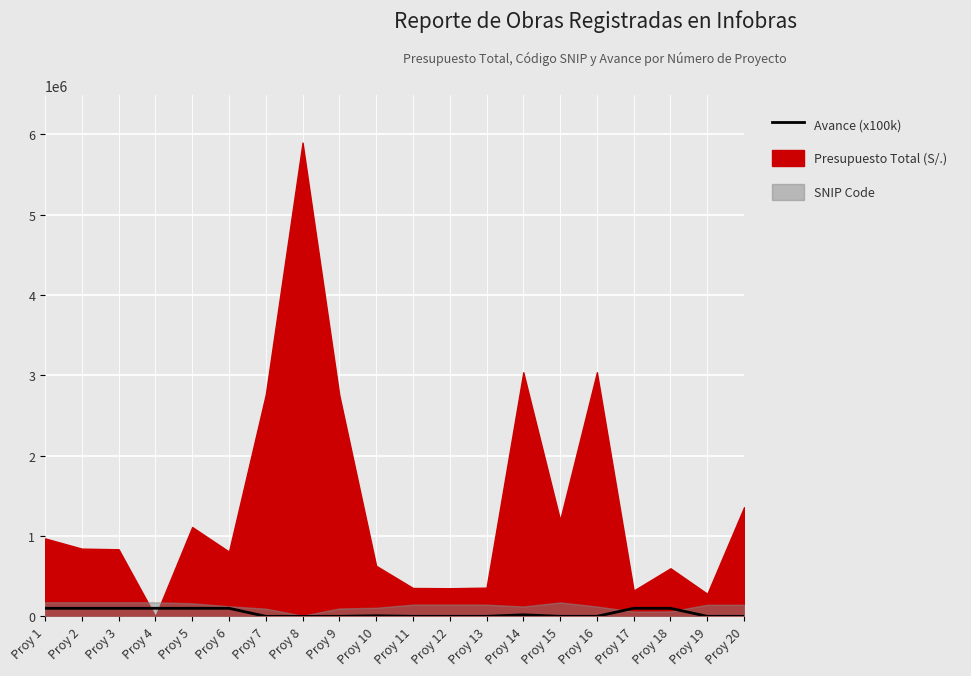

Reading right to left, extract all data points from this chart.

Proy 20=0	Proy 19=0	Proy 18=100000	Proy 17=100000	Proy 16=0	Proy 15=0	Proy 14=18890	Proy 13=0	Proy 12=0	Proy 11=0	Proy 10=7000	Proy 9=0	Proy 8=0	Proy 7=0	Proy 6=100000	Proy 5=100000	Proy 4=100000	Proy 3=100000	Proy 2=100000	Proy 1=100000